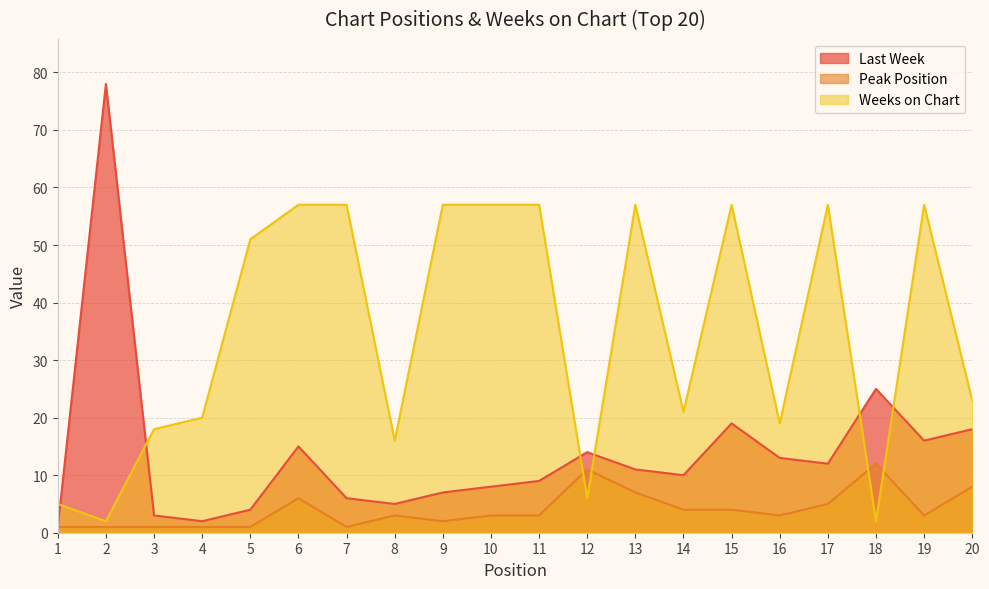

Reading left to right, list all the values displayed in this chart.

Last Week: 1	78	3	2	4	15	6	5	7	8	9	14	11	10	19	13	12	25	16	18
Peak Position: 1	1	1	1	1	6	1	3	2	3	3	11	7	4	4	3	5	12	3	8
Weeks on Chart: 5	2	18	20	51	57	57	16	57	57	57	6	57	21	57	19	57	2	57	23